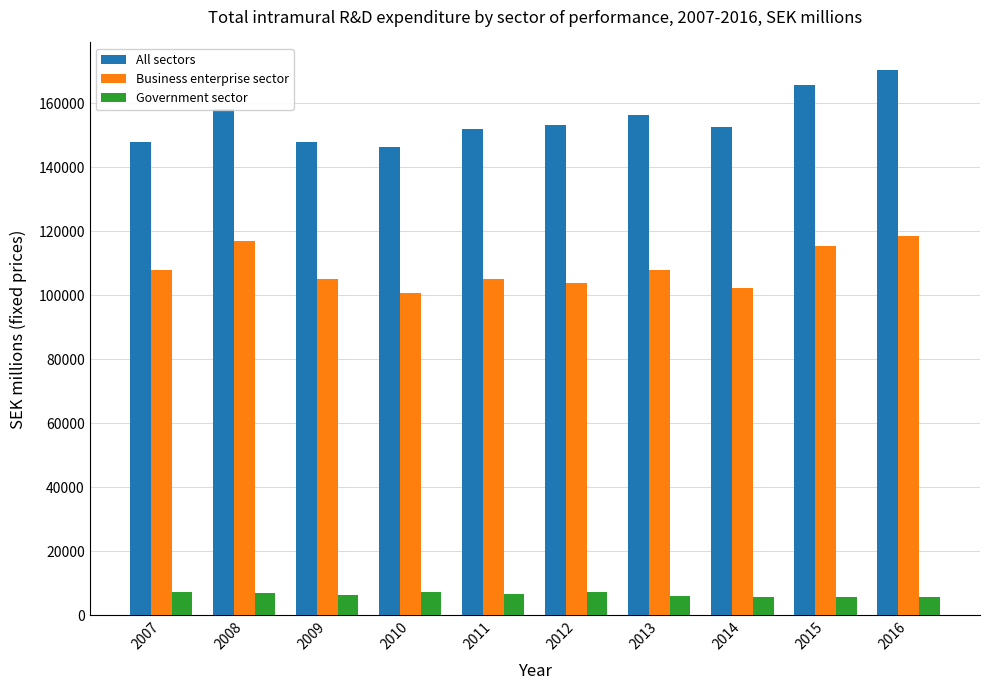

Are the bars grouped side by side (vs. stacked)?

Yes